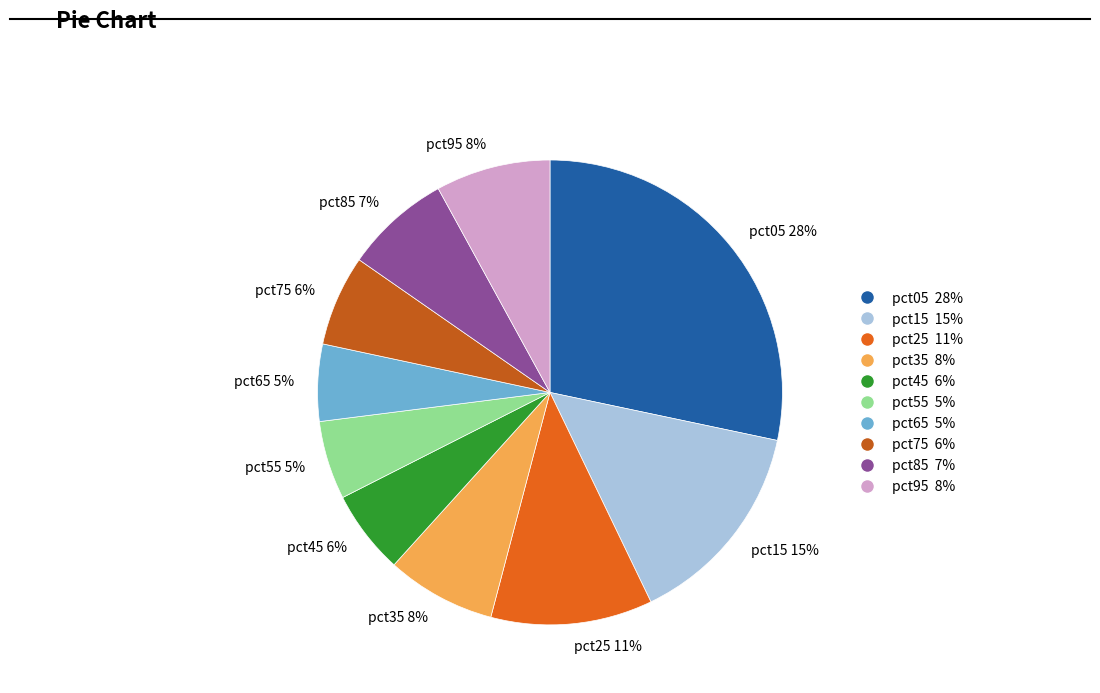

Is it true that pct45 is 19% of the pie?

False